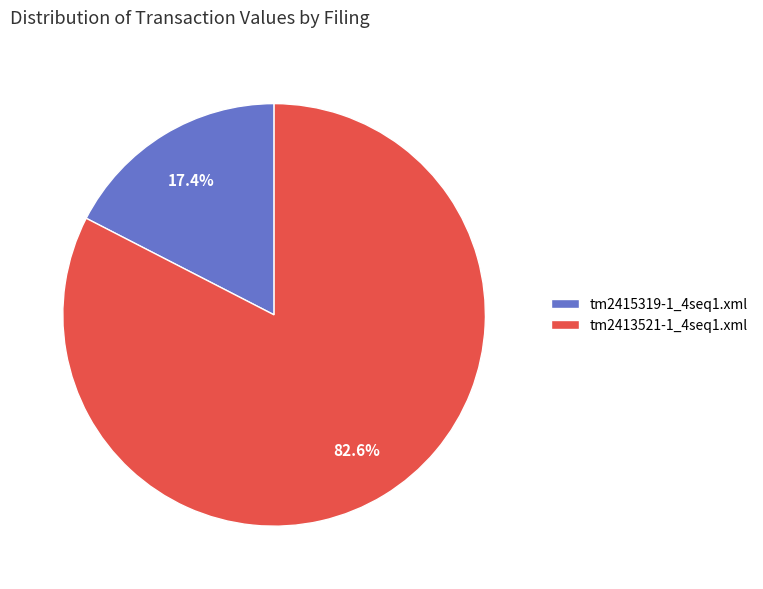

To the nearest percent, what is the difference between the largest and smallest slice percentages?

65%